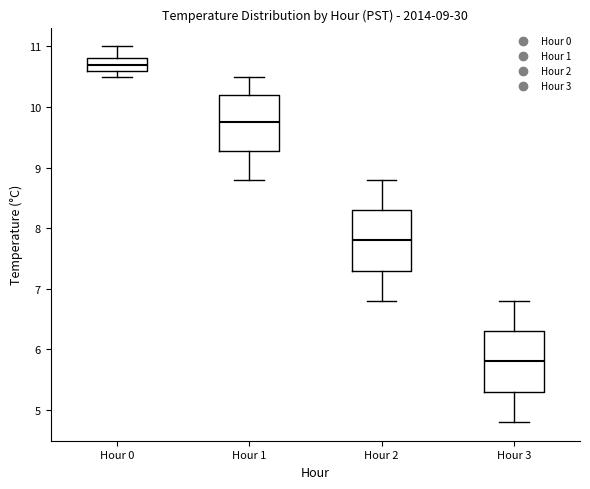

Which box's median line is the highest?

Hour 0